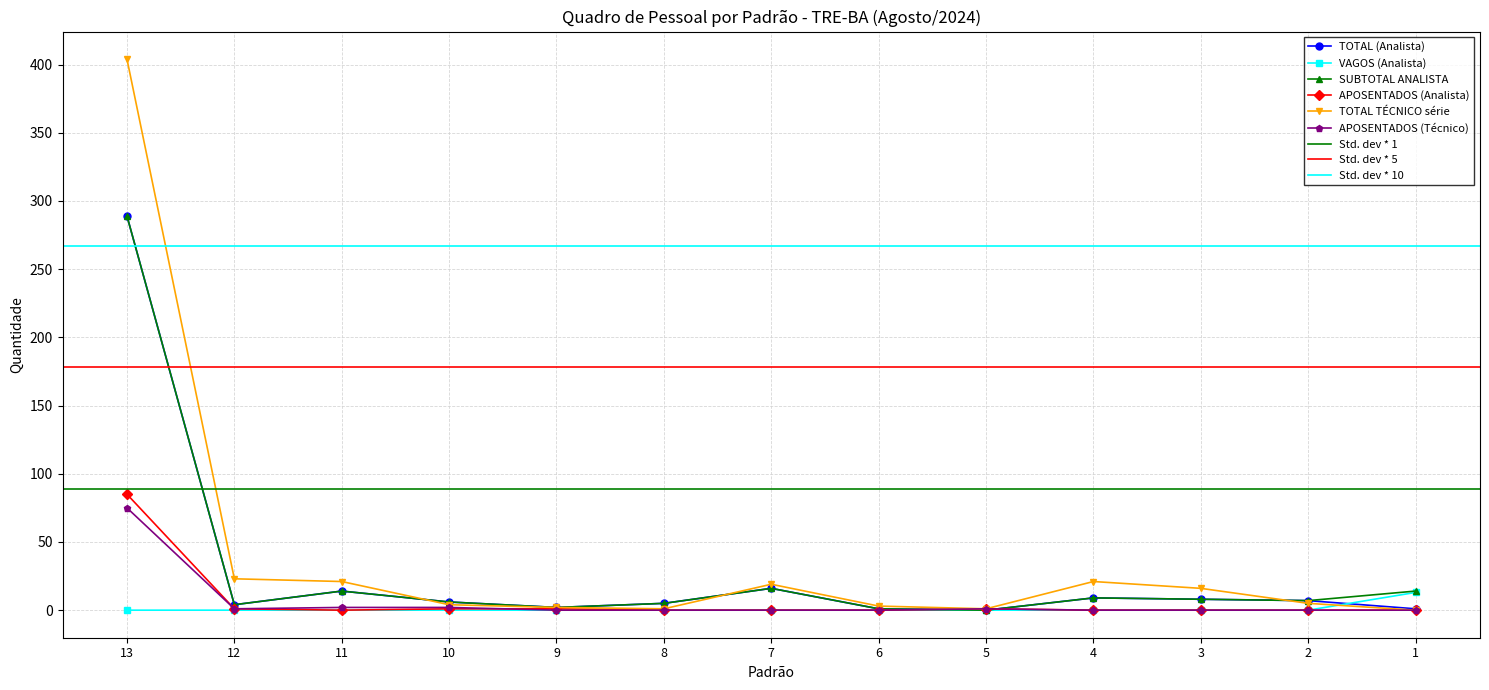

Which series has the largest total across all categories?

TOTAL TÉCNICO série